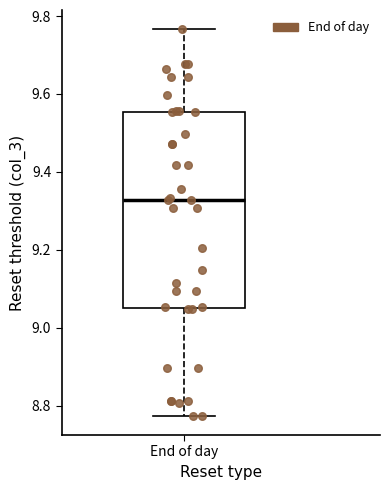

Transcribe this box plot: give where the median line is, the range the box spans, and where the two whiskers end, as read against the y-axis. The values are not printed on the chart, so give them approximately, as read against the axis.

median 9.32, box 9.06 to 9.56, whiskers 8.78 to 9.76